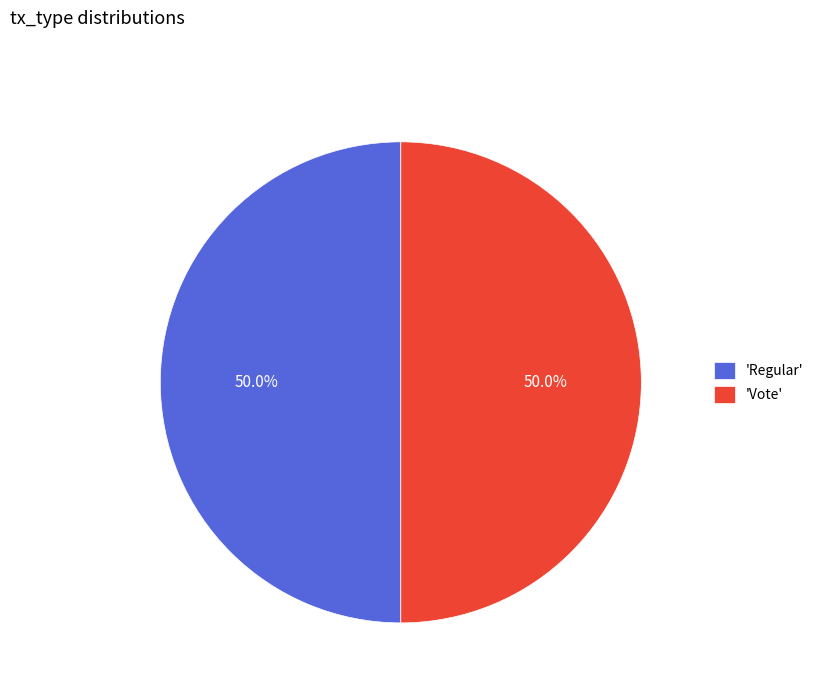

How many slices are in this pie chart?

2